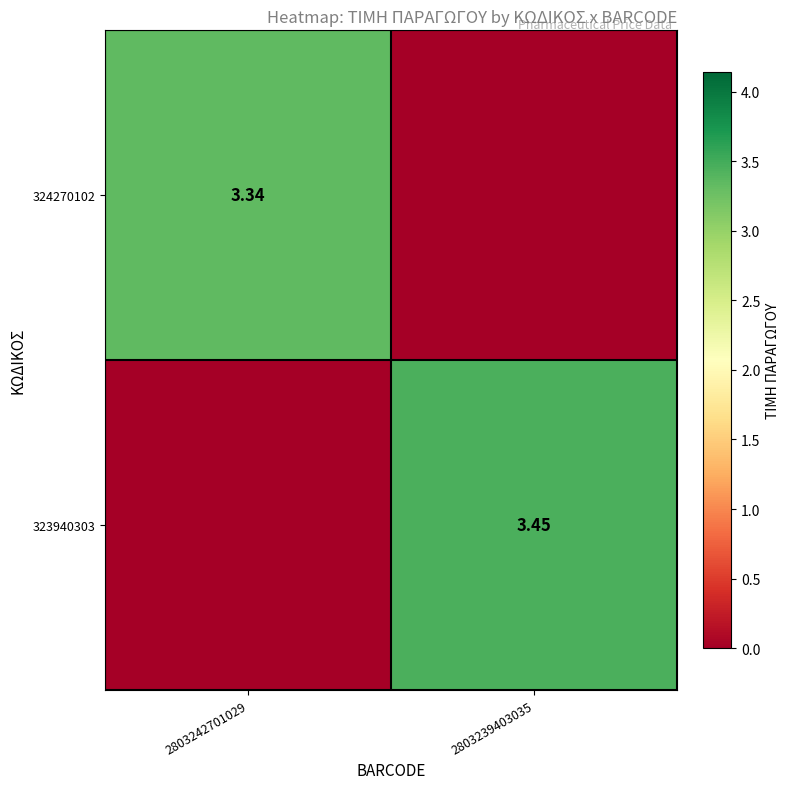

What is the spread (max minus min) of values at 2803239403035?

3.5